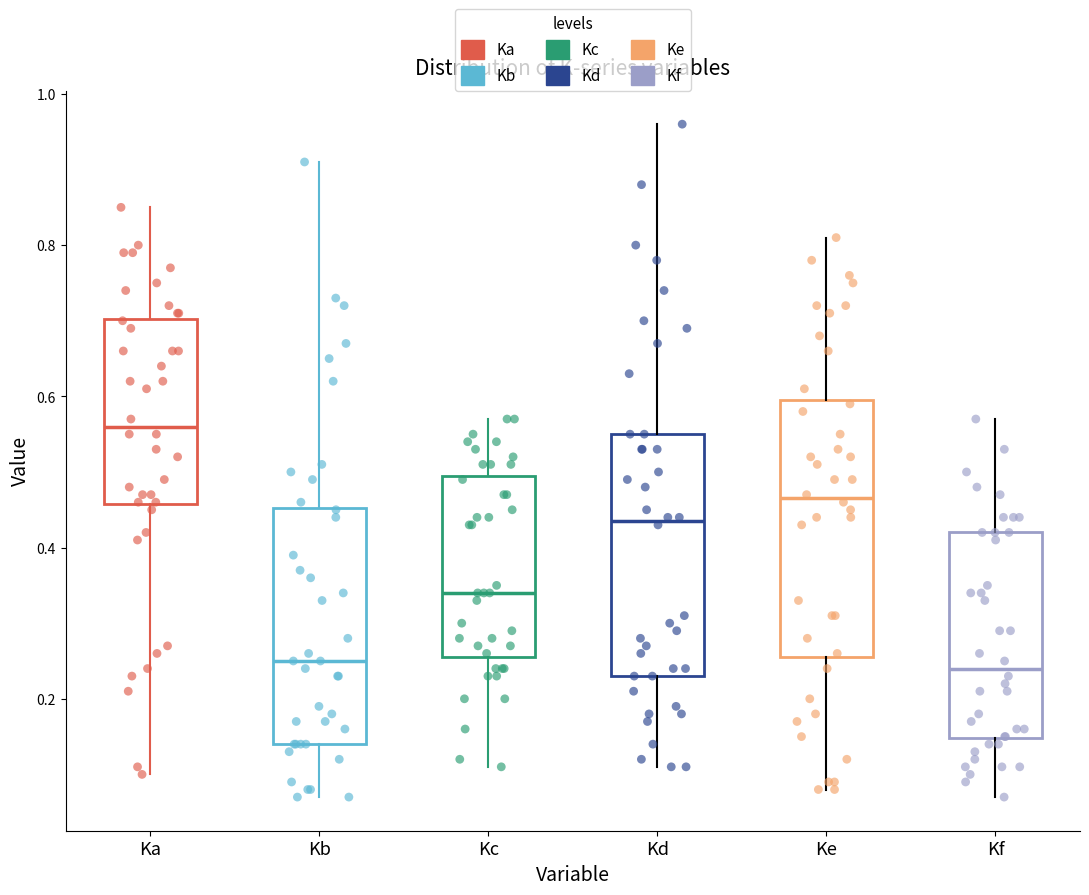

Where does the lower whisker of the box for Ke end on the y-axis? The values are not printed on the chart, so give them approximately, as read against the axis.

0.08